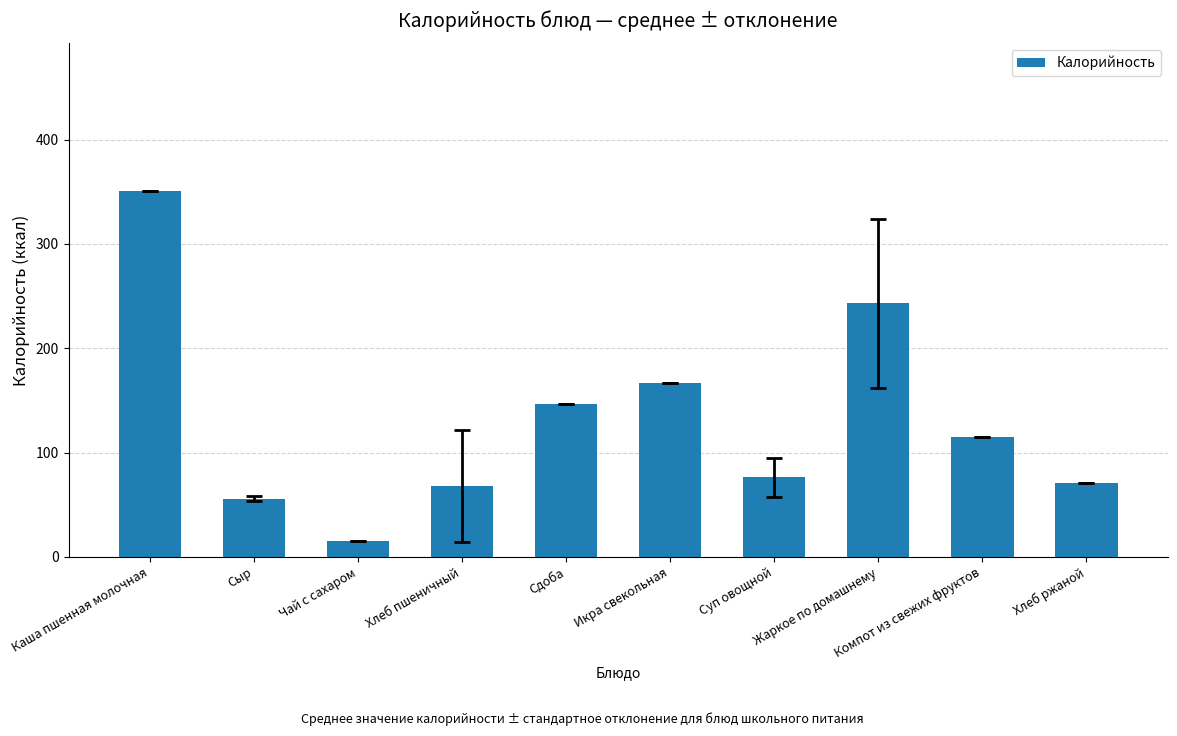

What is the difference between the second highest and second lowest values?

187.0